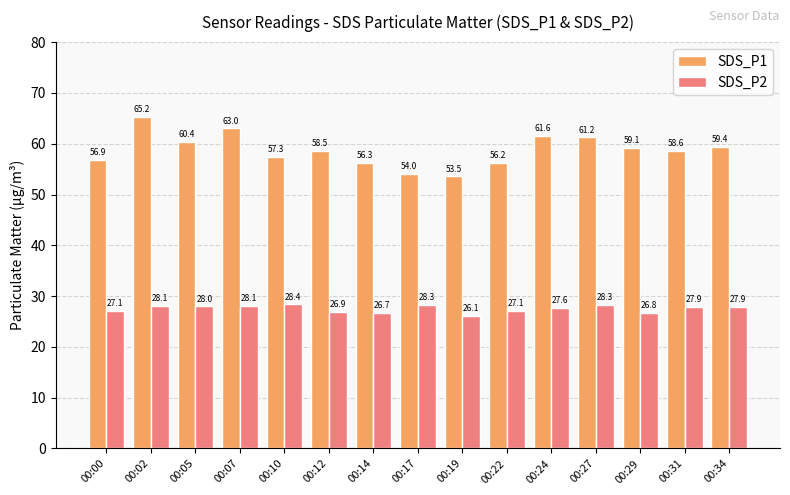

What is the minimum value shown in the chart?

26.1